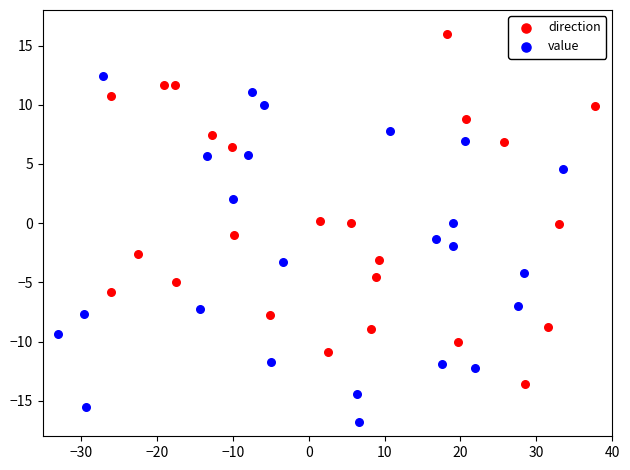

Which series contains the highest Y value?

direction